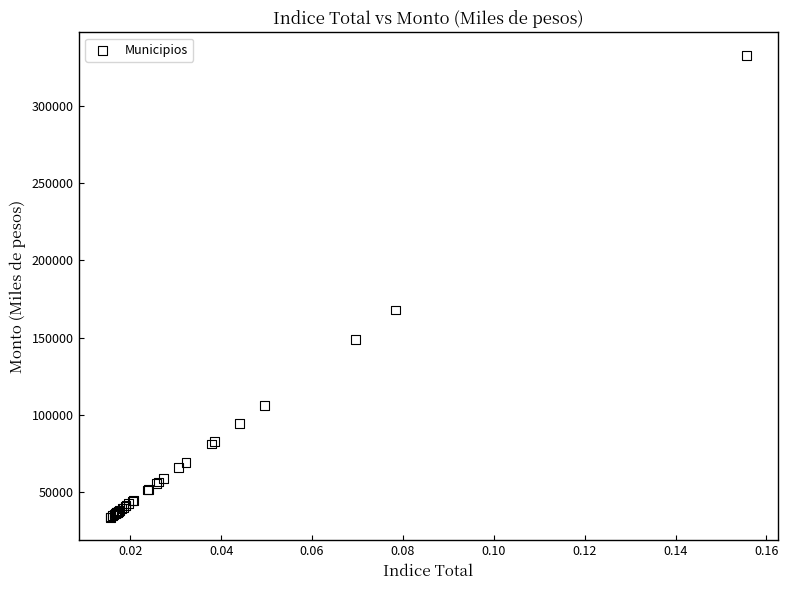

What Y value in the scatter plot is closest to 183281?

167848